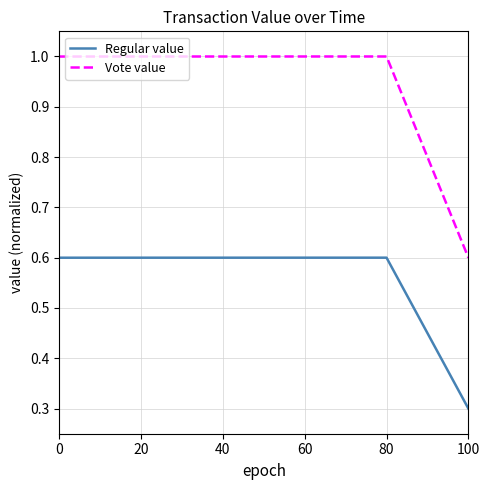

True or false: Vote value and Regular value cross at least once.

False